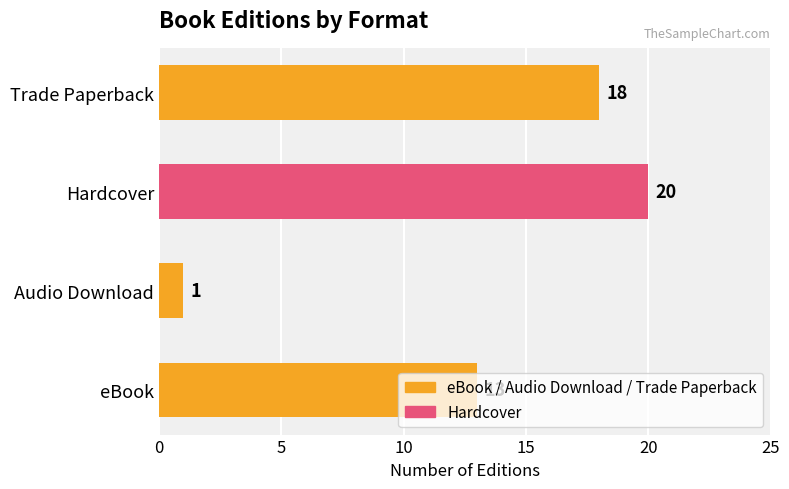

What is the difference between the values at Audio Download and Trade Paperback?

17